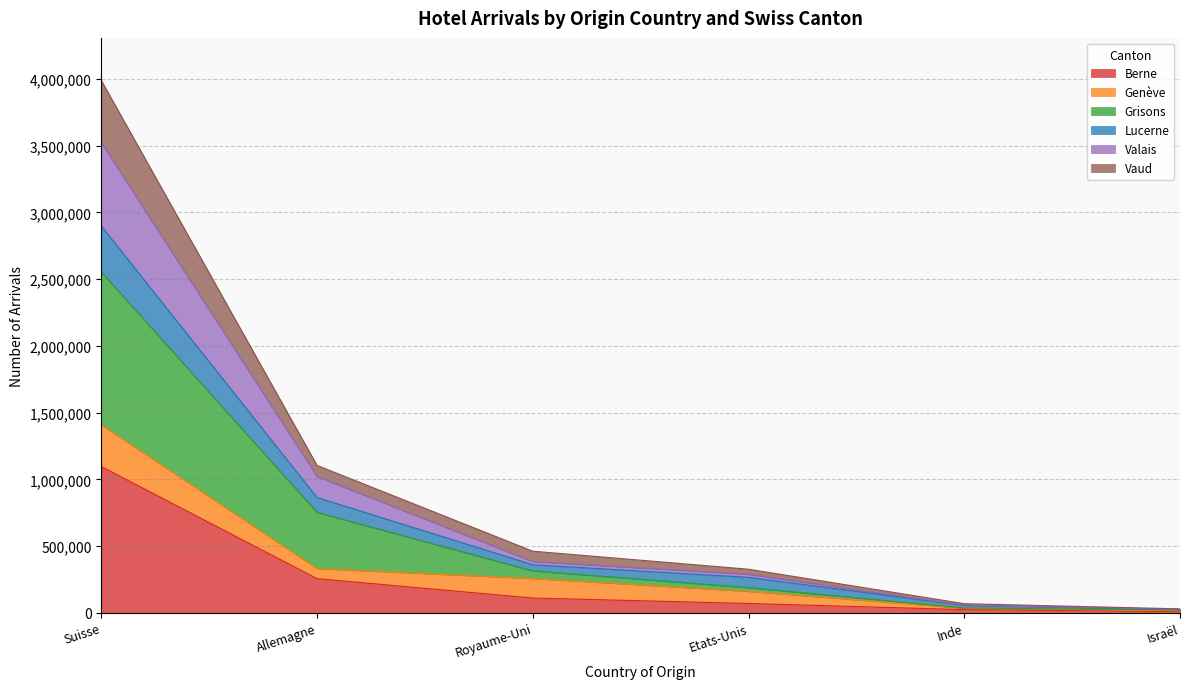

At which category is the sum across all series the highest?

Suisse